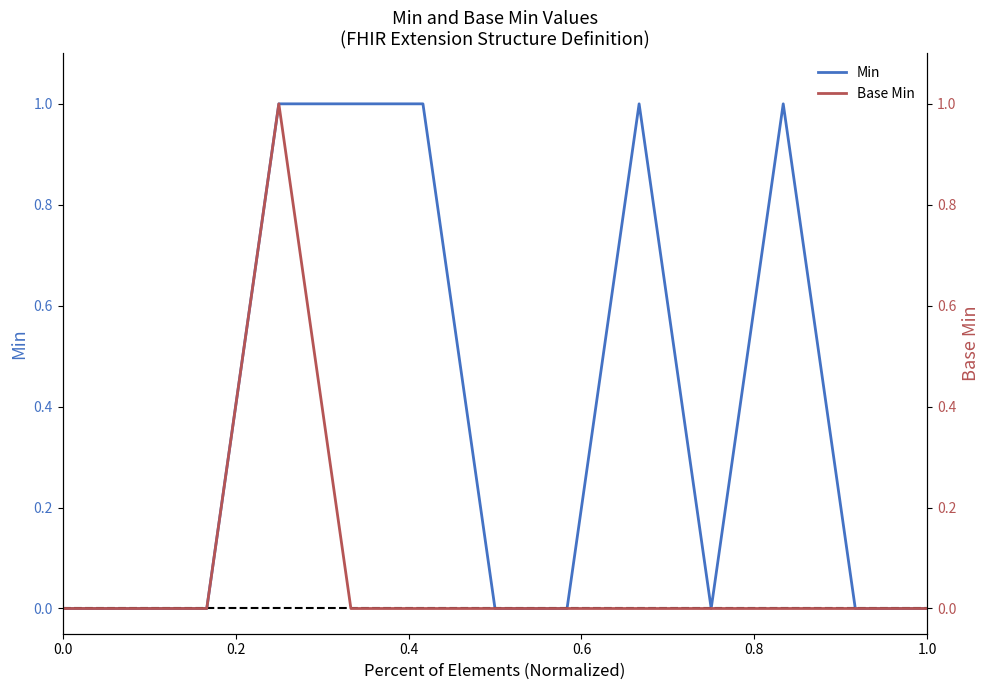

How many Min values are between 0 and 1?

13